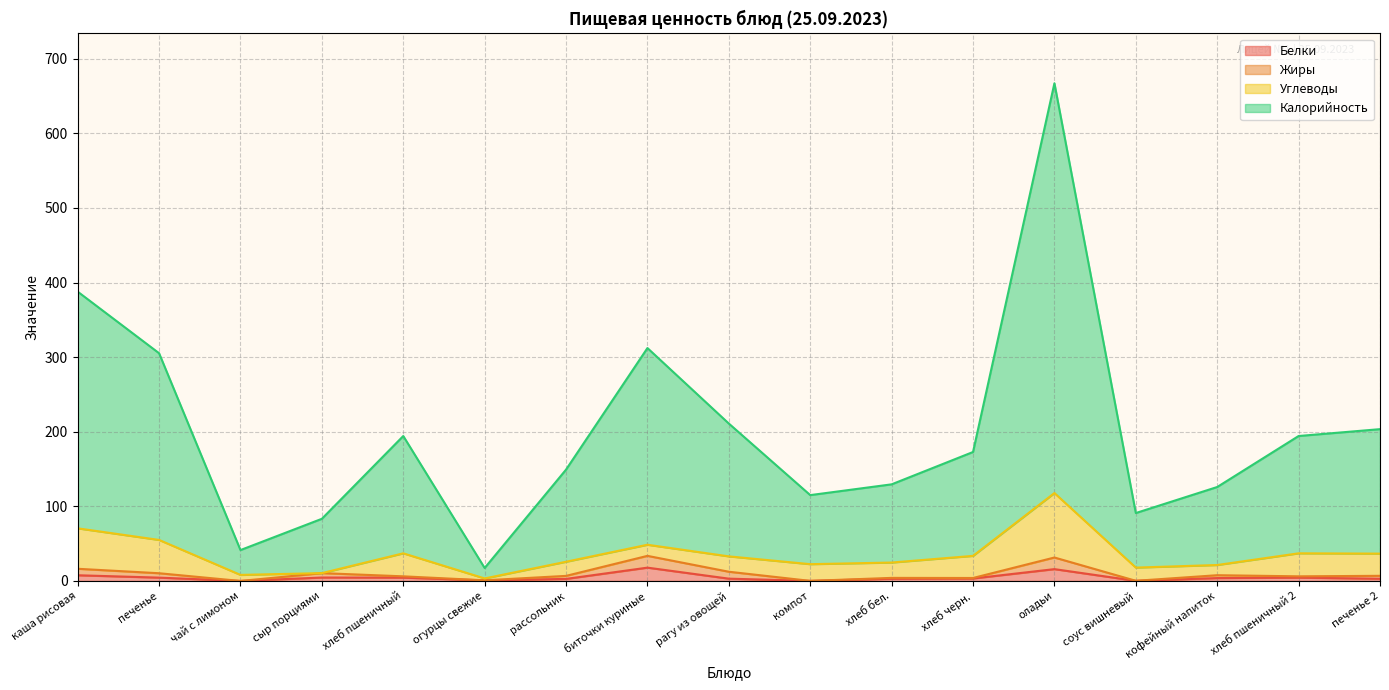

At which category is the sum across all series the highest?

оладьи